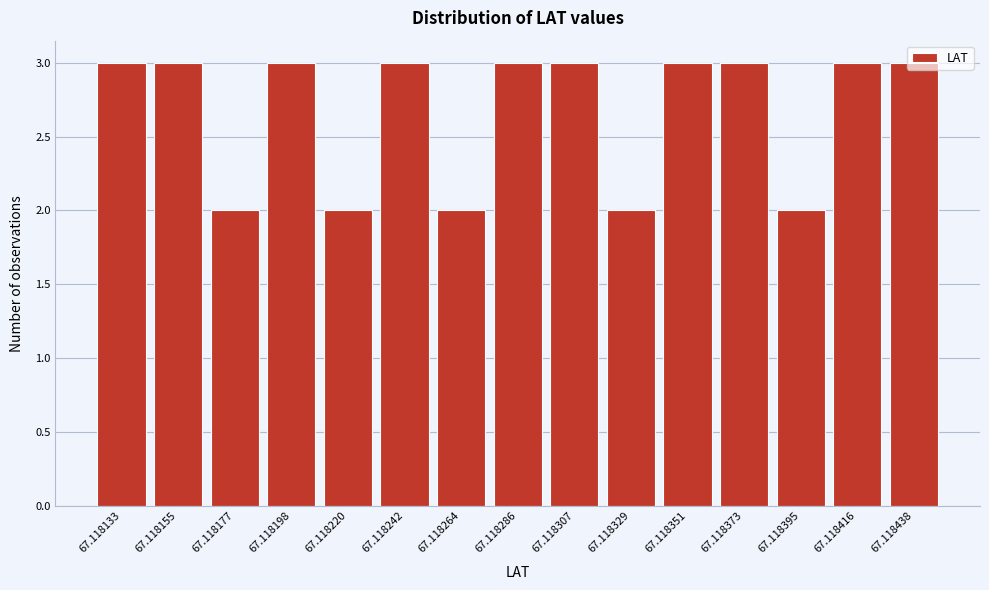

Approximately how many times larger is the value at 67.118286 compared to 67.118198?

1.0